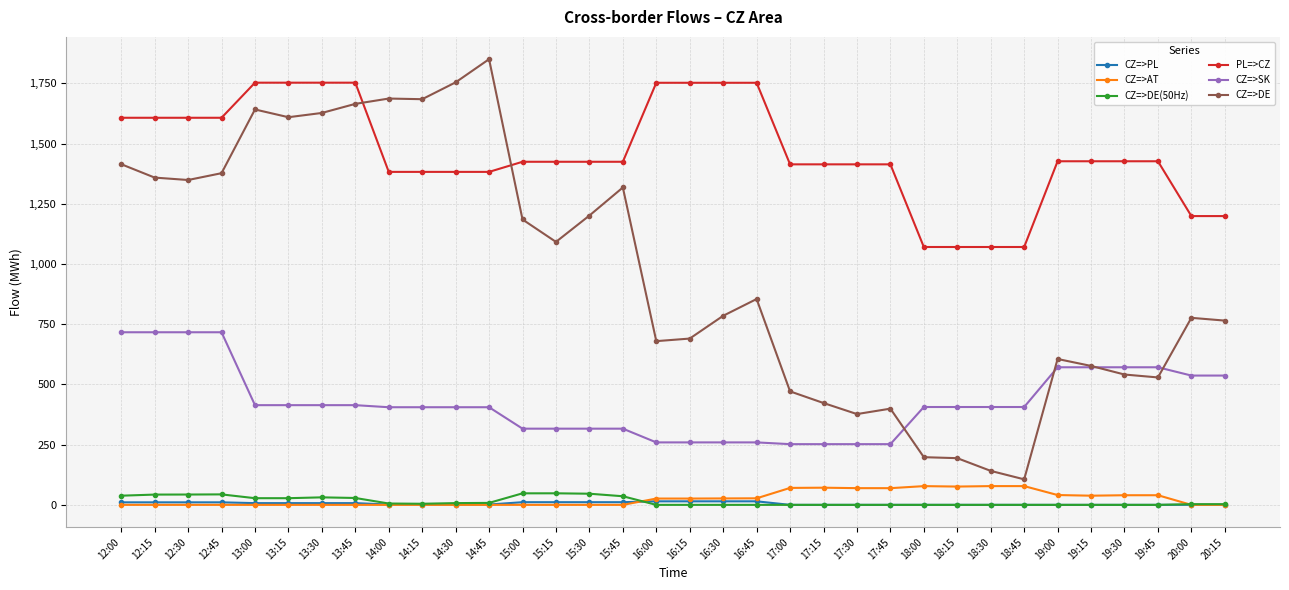

Which series has the widest spread of values?

CZ=>DE